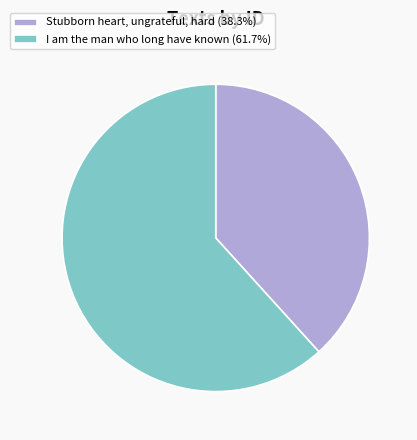

The I am the man who long have known slice represents 71% of the pie. True or false?

False